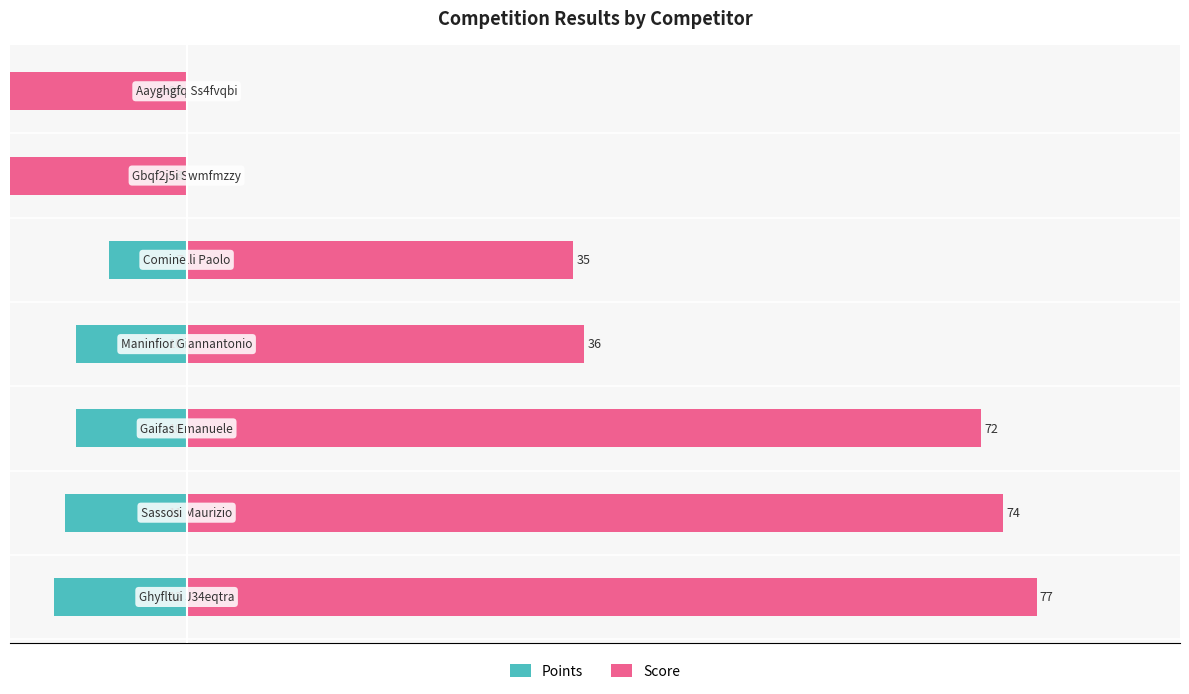

What is the value of the Points bar at the 5th from the left?

-7